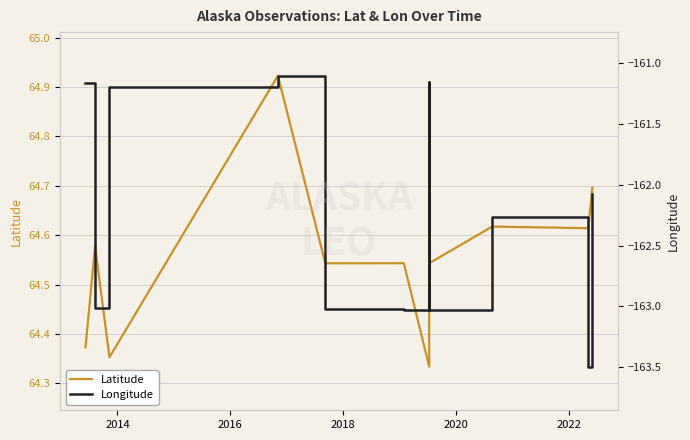

What is the sum of all Longitude values?

-1784.5